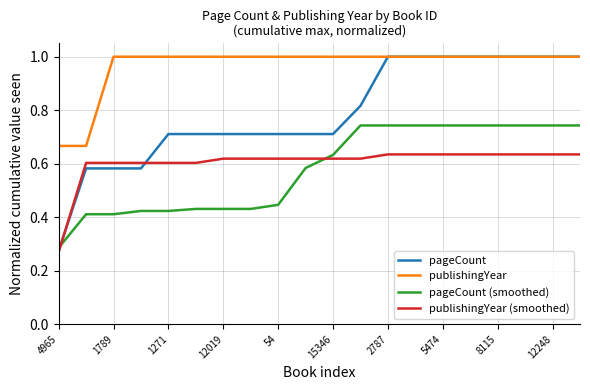

Which series has the widest spread of values?

pageCount